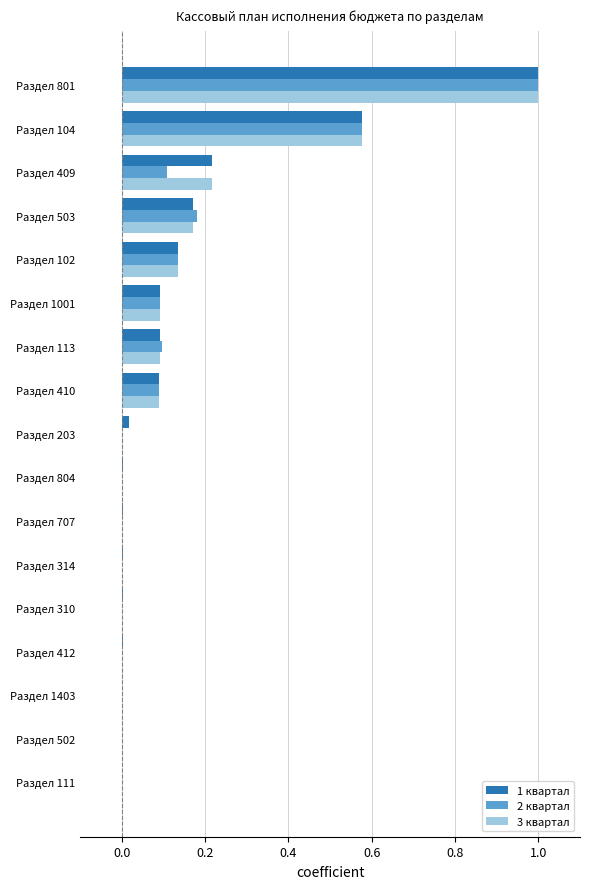

How many data points does each series have?

17